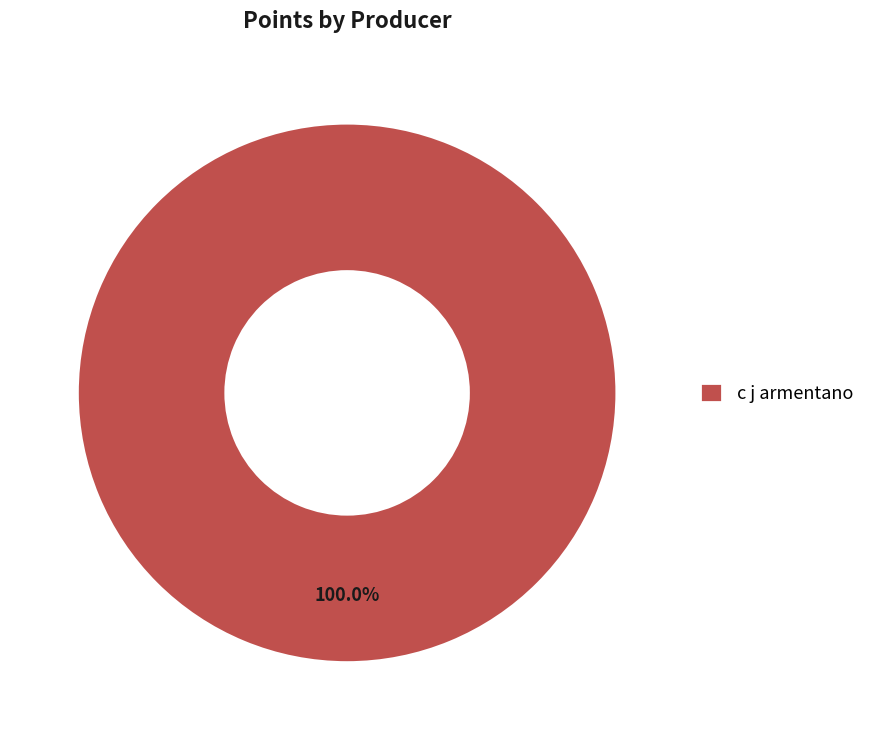

Which category accounts for the majority?

c j armentano